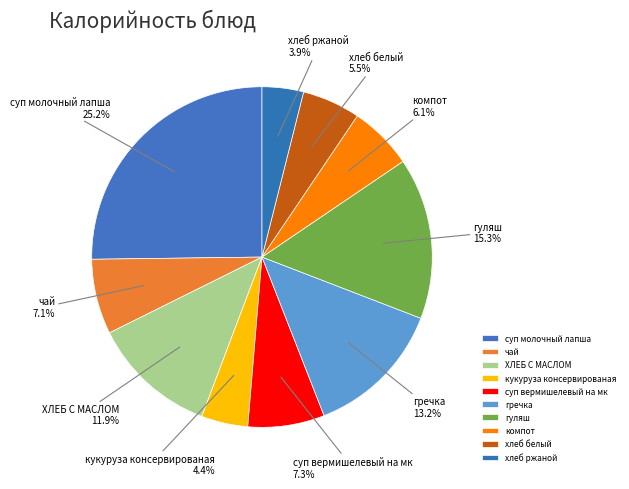

Is there any slice that represents more than half of the pie?

No